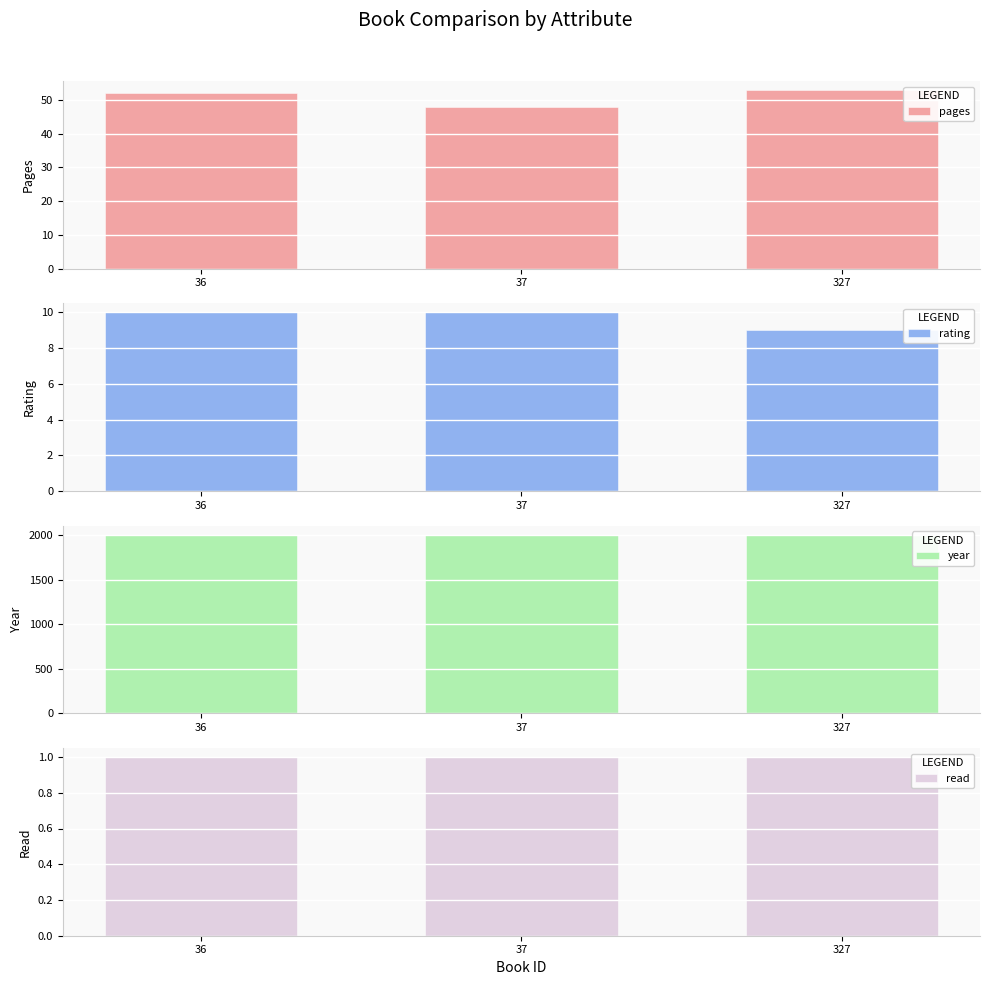

Rank the categories by read value from lowest to highest.

36, 37, 327